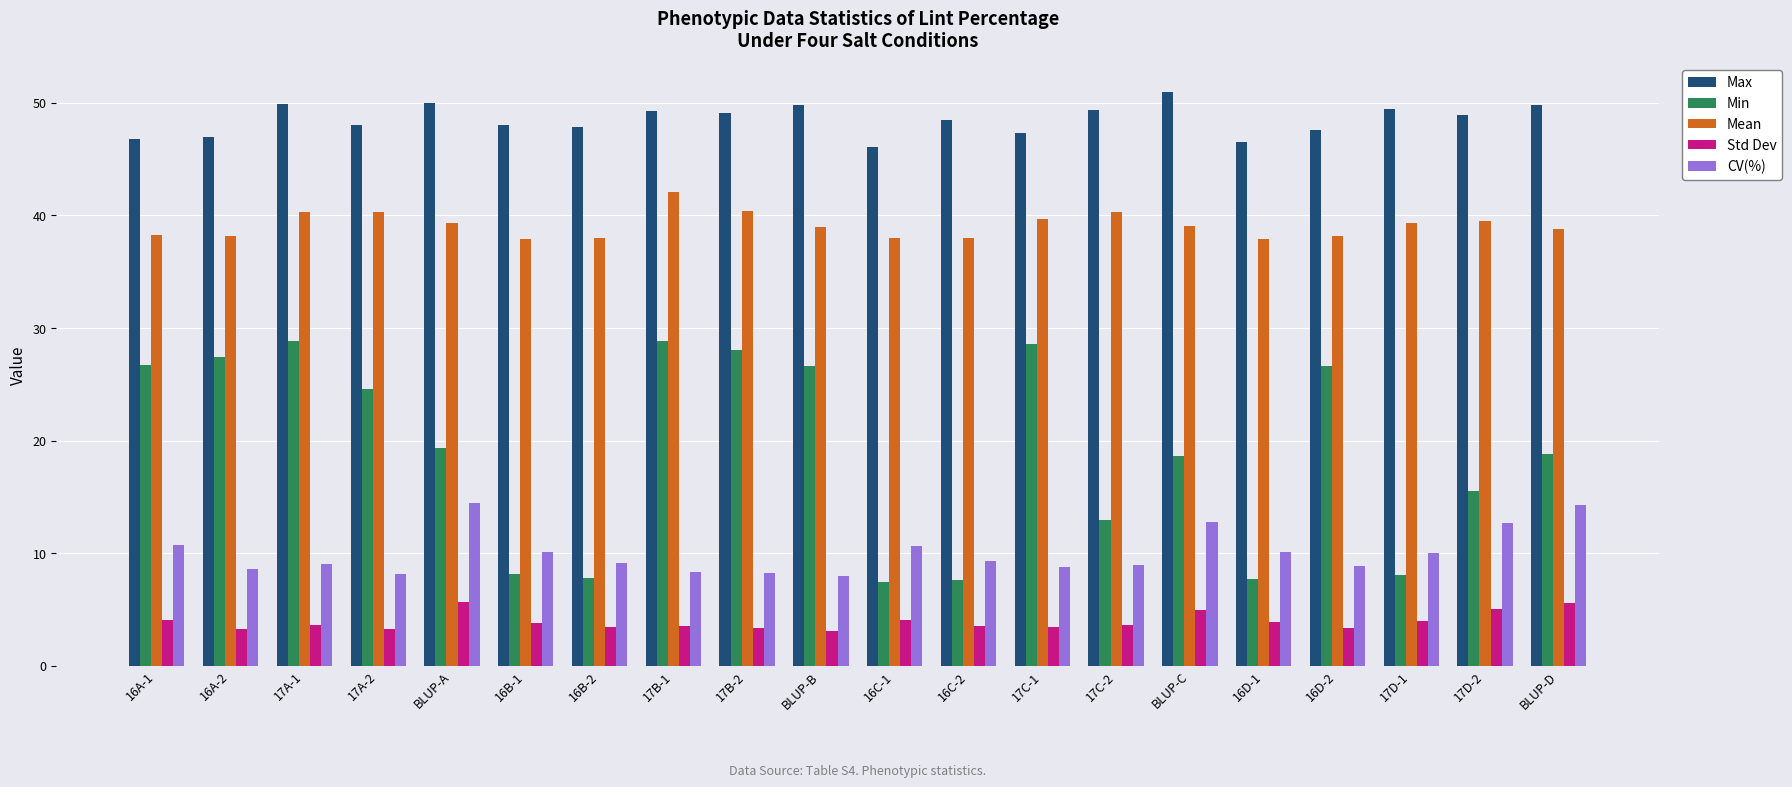

Which series has the largest range (max minus min)?

Min